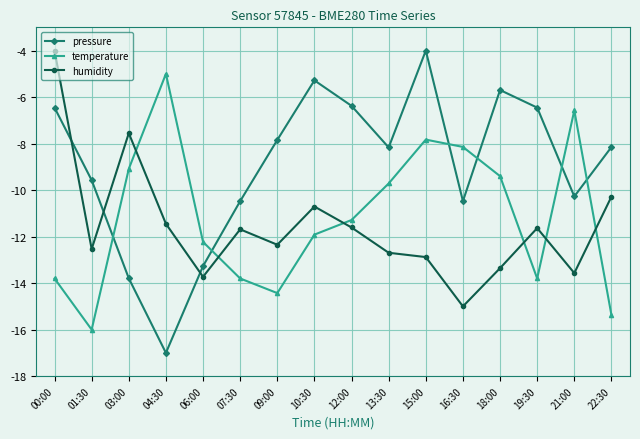

At 22:30, list the series in order from largest to smallest.

pressure, humidity, temperature